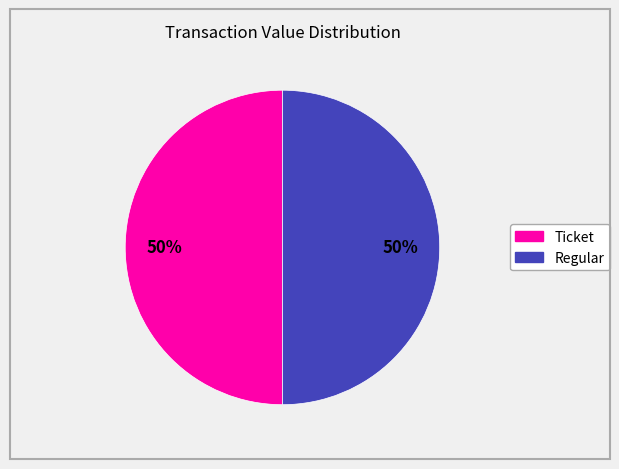

To the nearest percent, what is the average slice percentage?

50%